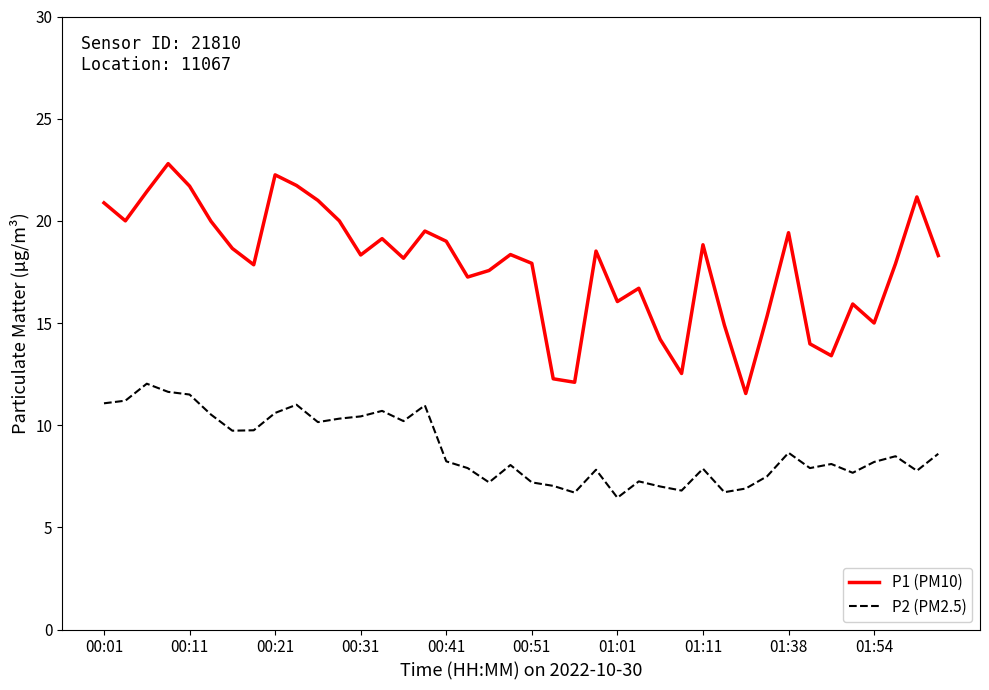

Which series has the widest spread of values?

P1 (PM10)